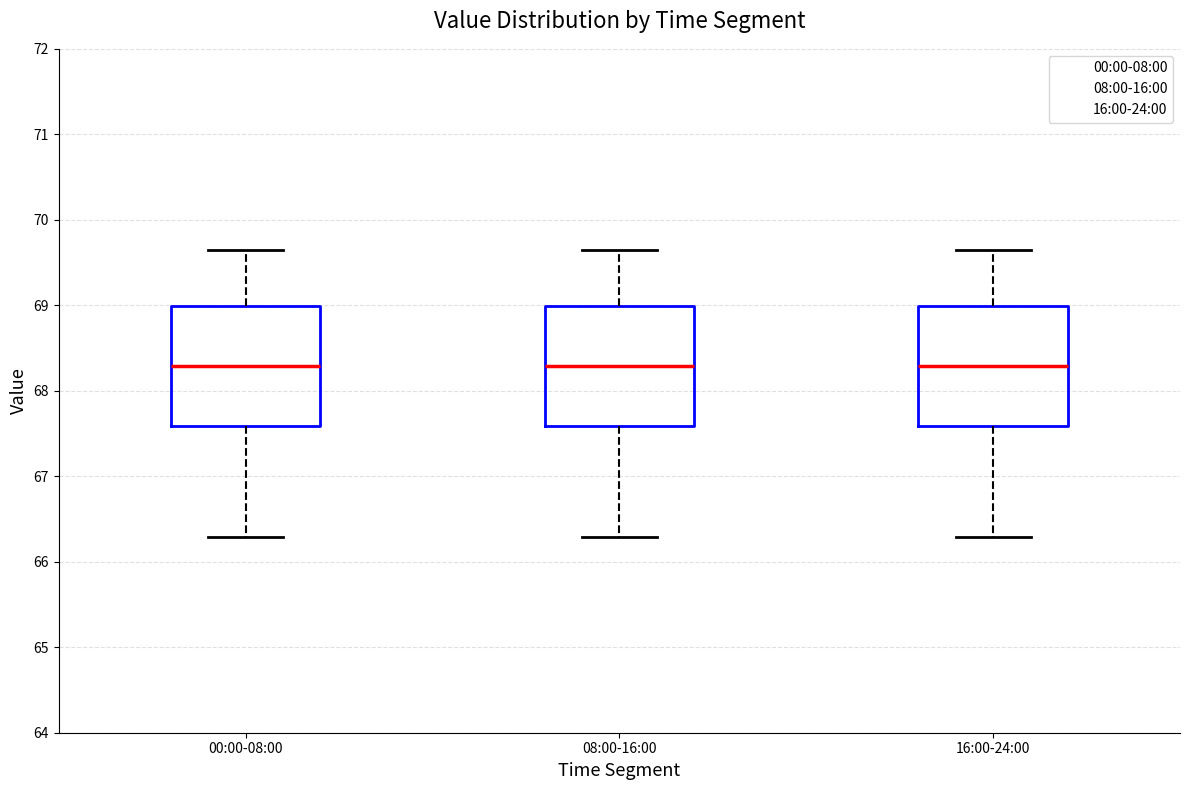

Reading left to right, read every box against the y-axis: the position of its median line, the range the box covers, and the ends of its whiskers. The values are not printed on the chart, so give them approximately, as read against the axis.

00:00-08:00: median 68.3, box 67.6 to 69.0, whiskers 66.3 to 69.7
08:00-16:00: median 68.3, box 67.6 to 69.0, whiskers 66.3 to 69.7
16:00-24:00: median 68.3, box 67.6 to 69.0, whiskers 66.3 to 69.7